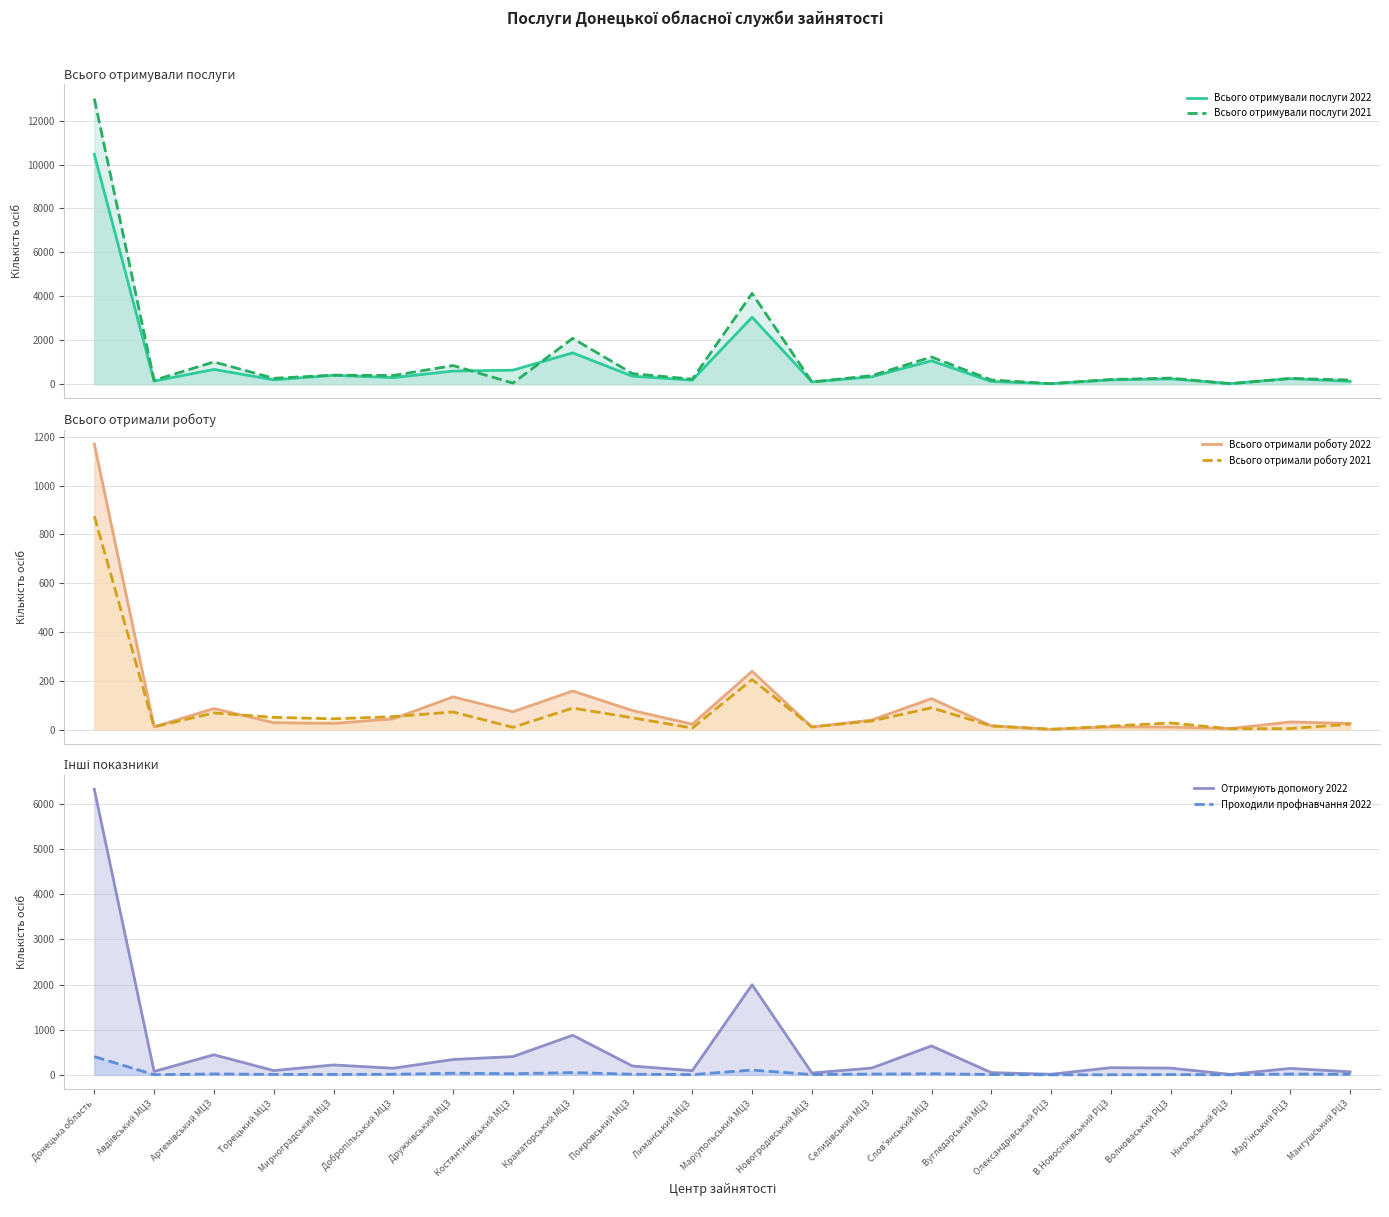

What is the greatest value displayed?

13003